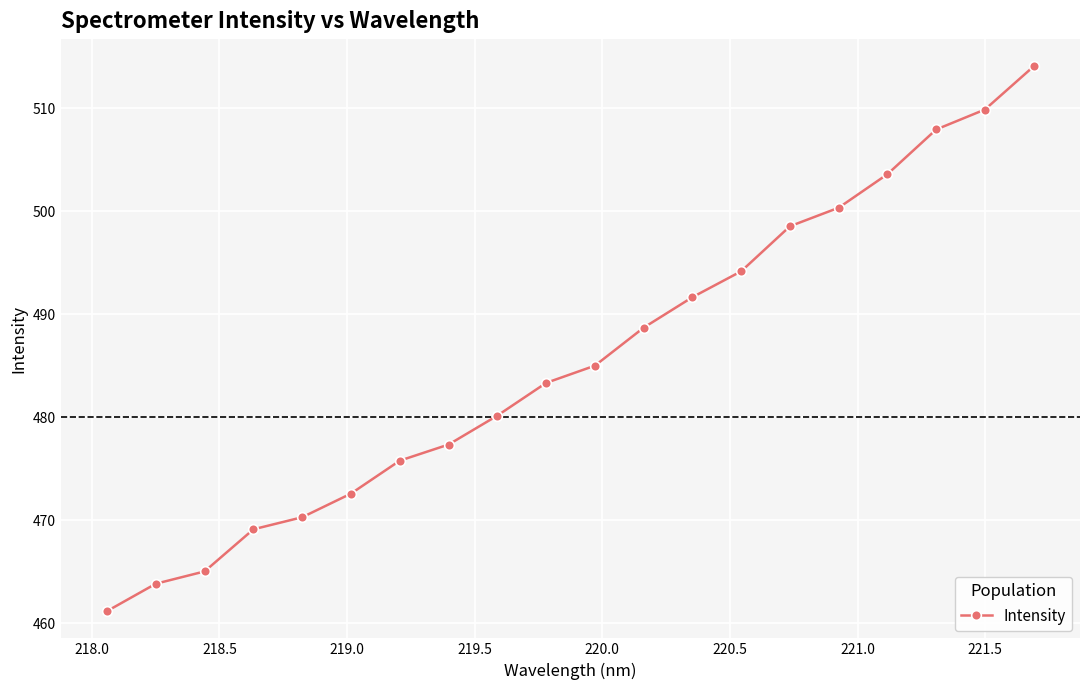

True or false: the data has more than 2 interior local peaks.

False